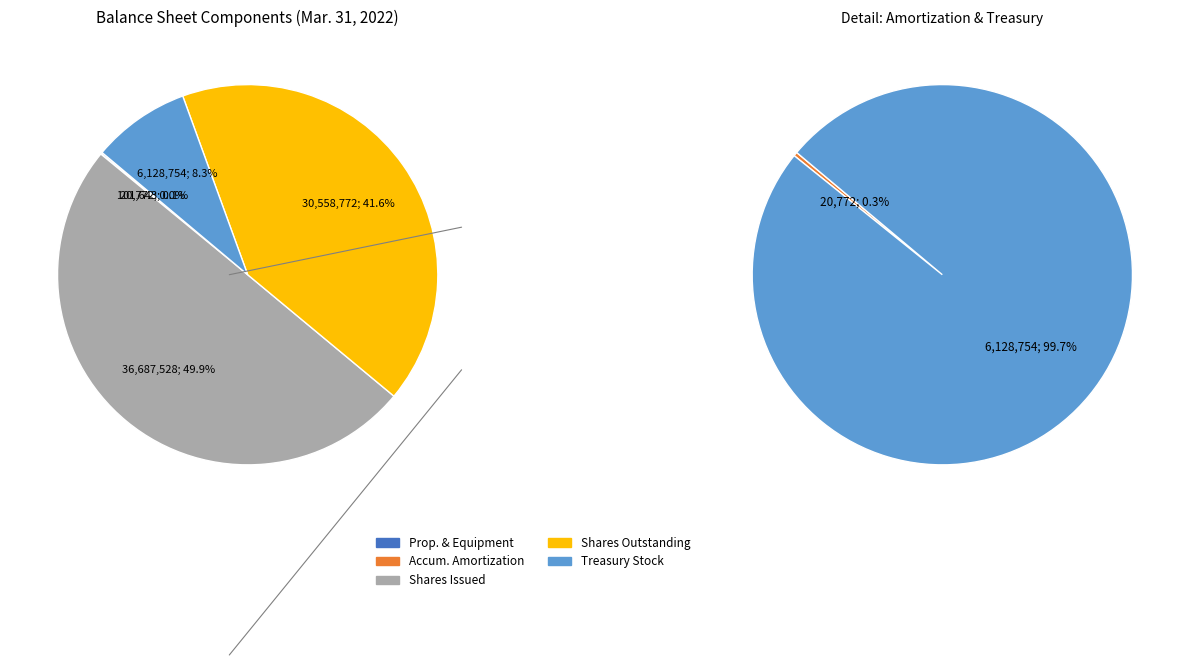

Rank the categories by value from lowest to highest.

Accumulated amortization, Property, building and equipment, accumulated depreciation, Treasury stock at cost, shares, Common stock, shares outstanding, Common stock, shares issued